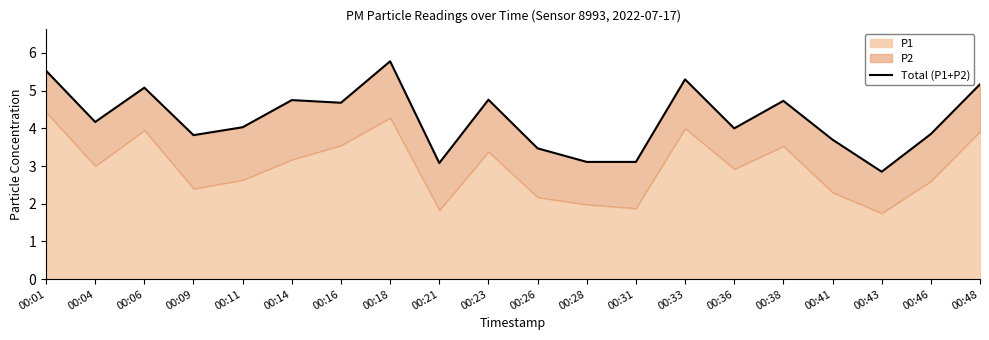

How many points are lower than both their immediate neighbors (excluding endpoints)?

6